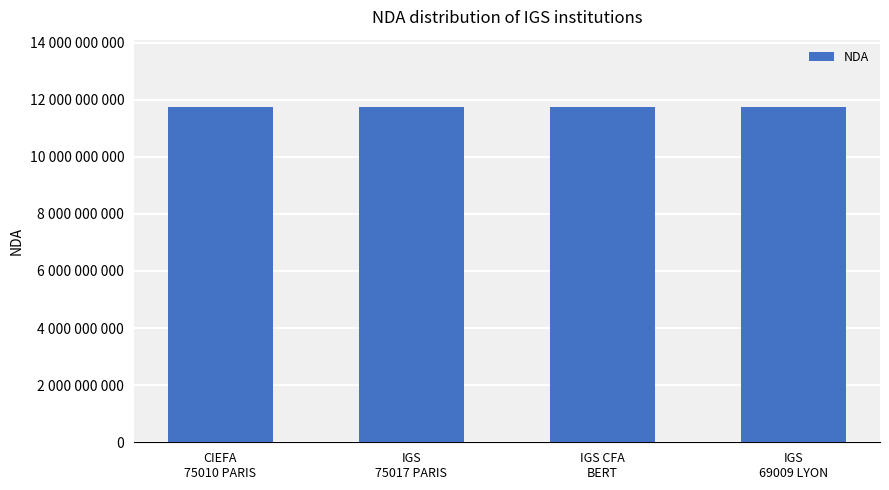

What is the change in value from CIEFA
75010 PARIS to IGS CFA
BERT?

-1805000